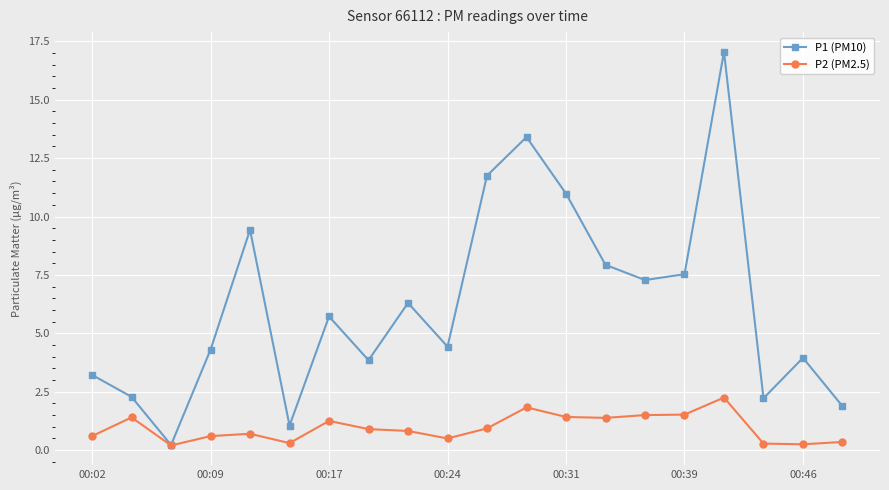

What is the highest value of the P1 (PM10) series?

17.1